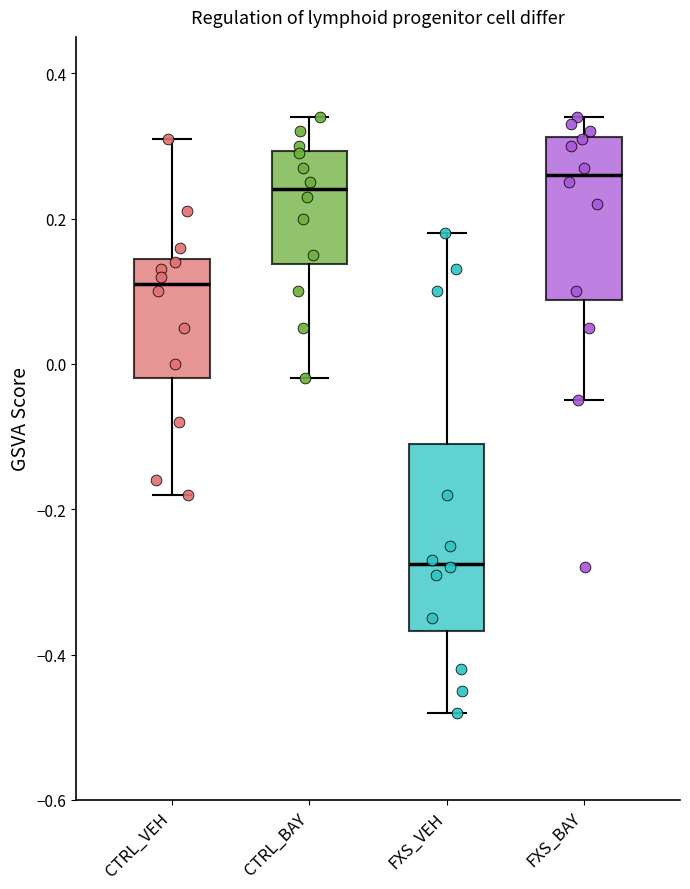

Reading left to right, transcribe this box plot: for each box, give where its median line is, the range the box spans, and where its two whiskers end, as read against the y-axis. The values are not printed on the chart, so give them approximately, as read against the axis.

CTRL_VEH: median 0.12, box -0.02 to 0.14, whiskers -0.18 to 0.32
CTRL_BAY: median 0.24, box 0.14 to 0.30, whiskers -0.02 to 0.34
FXS_VEH: median -0.28, box -0.36 to -0.10, whiskers -0.48 to 0.18
FXS_BAY: median 0.26, box 0.08 to 0.32, whiskers -0.04 to 0.34